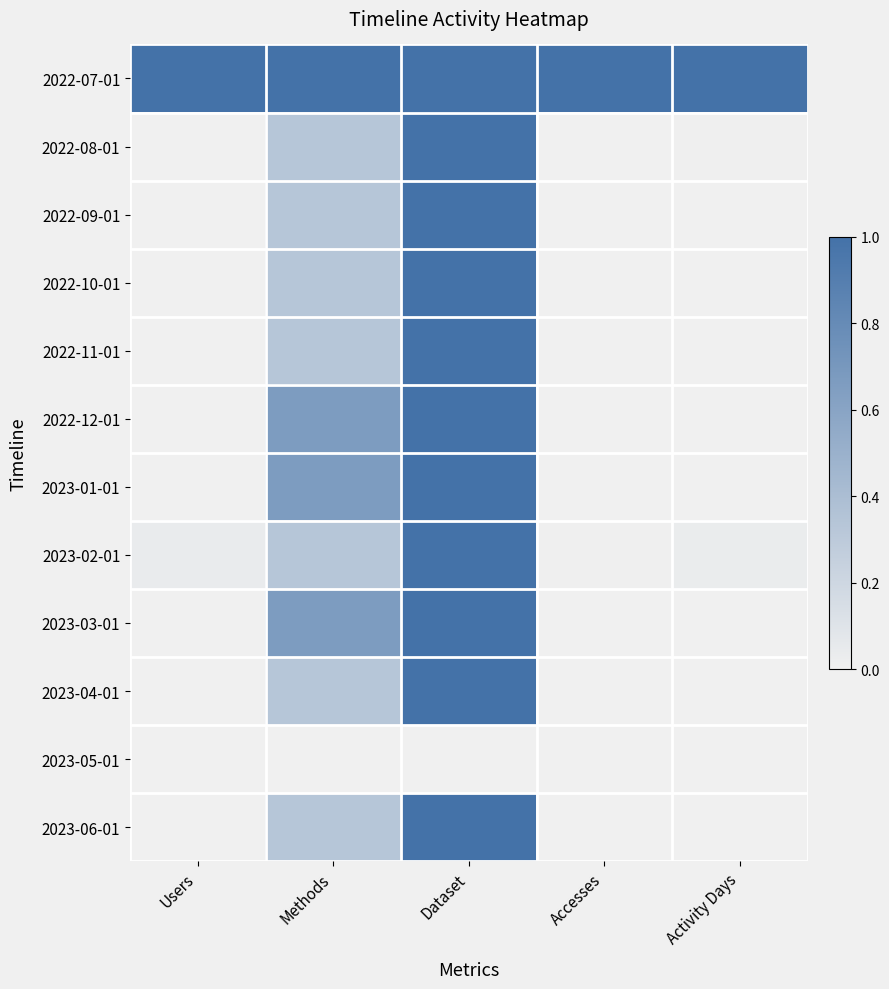

How many distinct data groups are displayed?

12